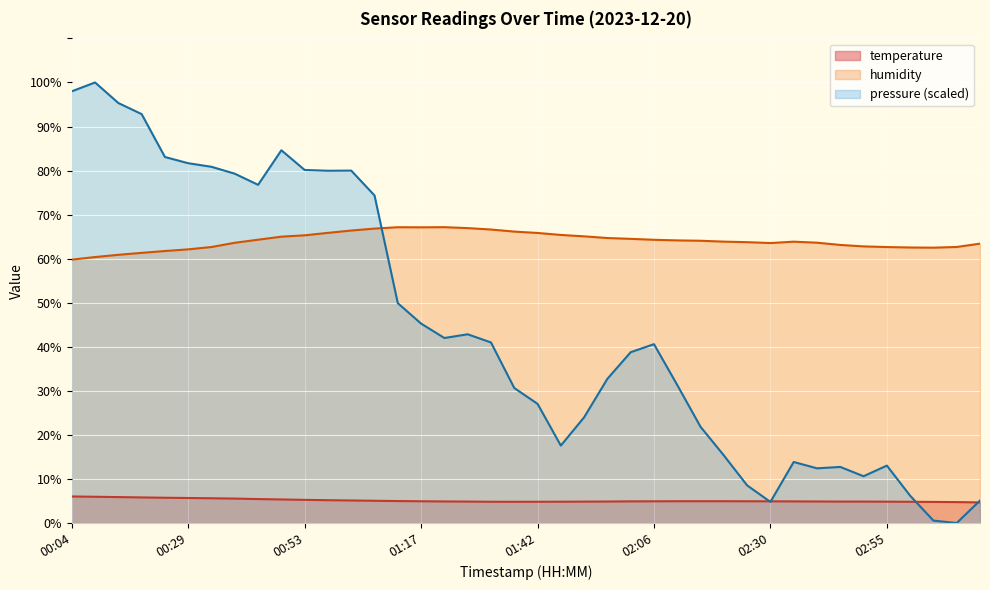

True or false: temperature has more than 0 points higher than both neighbors.

False